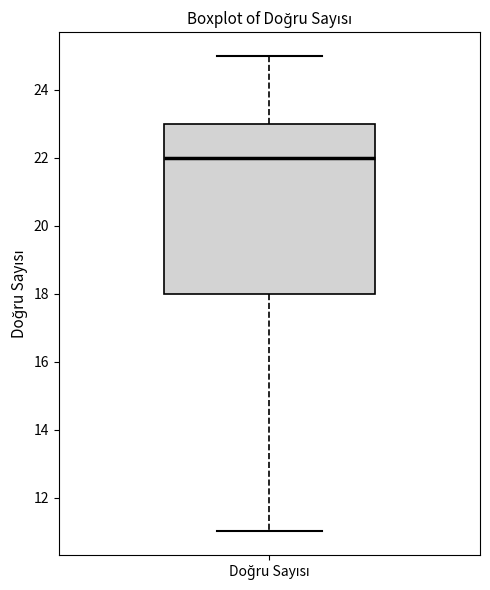

Read this box plot against the y-axis: the position of the median line, the range covered by the box, and the ends of both whiskers. The values are not printed on the chart, so give them approximately, as read against the axis.

median 22, box 18 to 23, whiskers 11 to 25